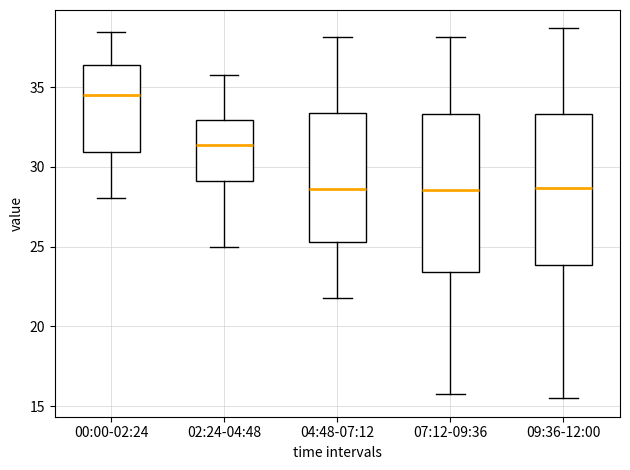

Reading left to right, transcribe this box plot: for each box, give where its median line is, the range the box spans, and where its two whiskers end, as read against the y-axis. The values are not printed on the chart, so give them approximately, as read against the axis.

00:00-02:24: median 34.5, box 31.0 to 36.5, whiskers 28.0 to 38.5
02:24-04:48: median 31.5, box 29.0 to 33.0, whiskers 25.0 to 36.0
04:48-07:12: median 28.5, box 25.5 to 33.5, whiskers 22.0 to 38.0
07:12-09:36: median 28.5, box 23.5 to 33.5, whiskers 16.0 to 38.0
09:36-12:00: median 28.5, box 24.0 to 33.5, whiskers 15.5 to 38.5